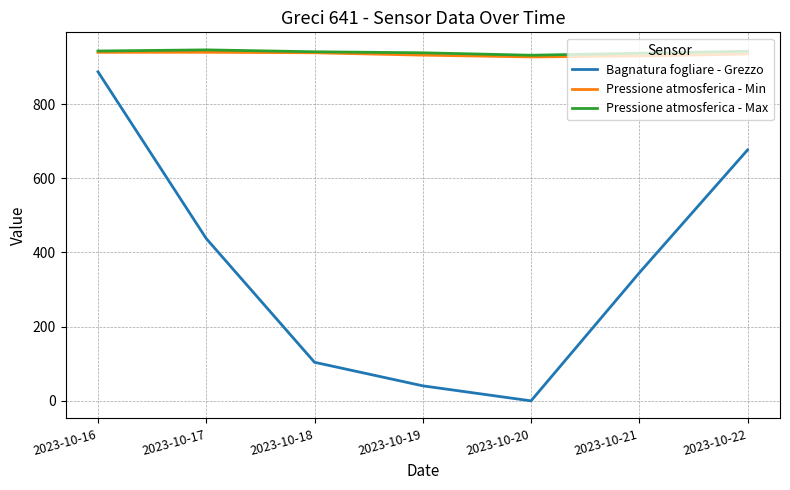

Is it true that Pressione atmosferica - Max equals 931.6 at 2023-10-20?

True